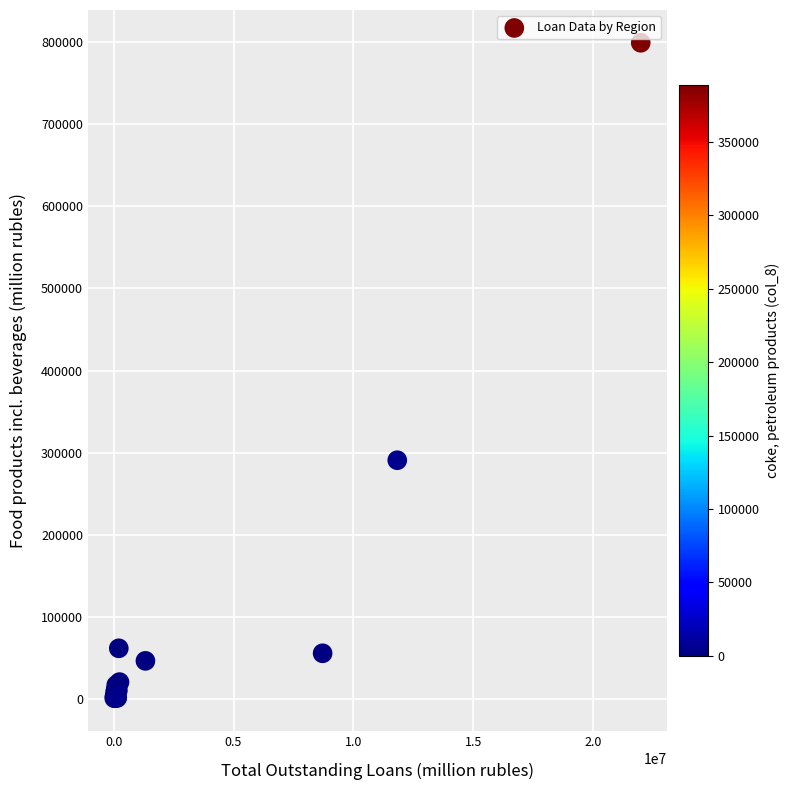

What Y value in the scatter plot is closest to 400075?

290933